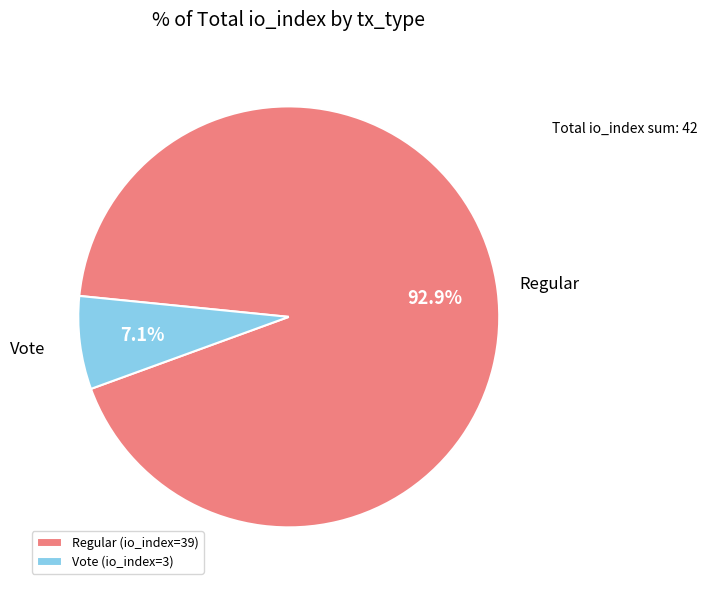

Do Vote and Regular together represent more than half of the pie?

Yes